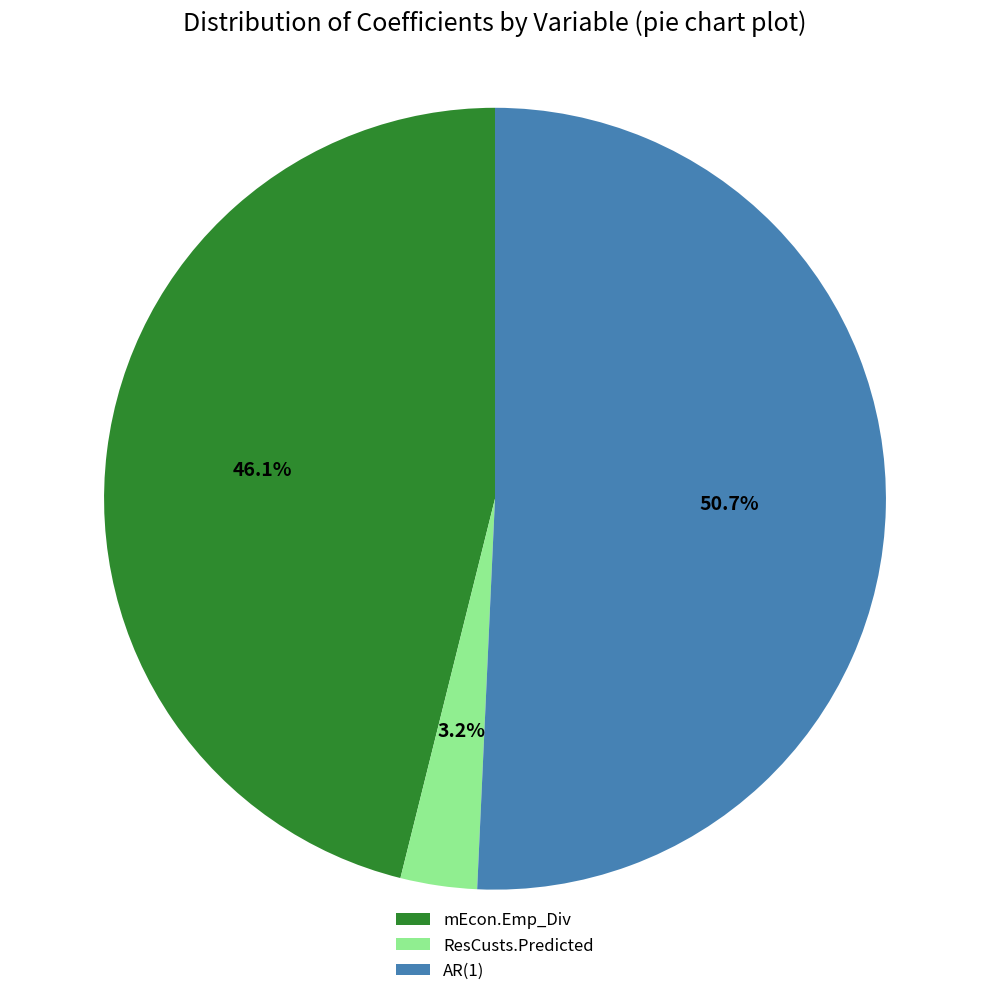

Is it true that ResCusts.Predicted is 3% of the pie?

True